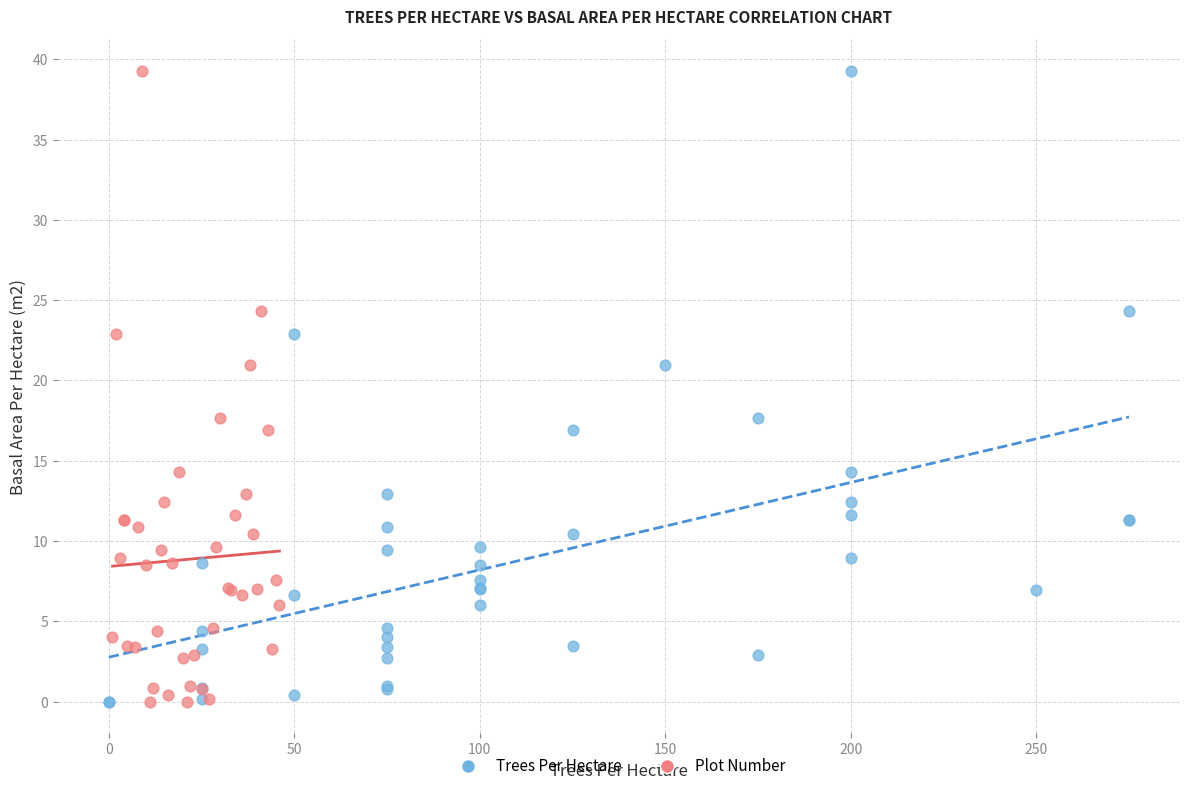

What are all the series names shown in the legend?

Trees Per Hectare, Plot Number